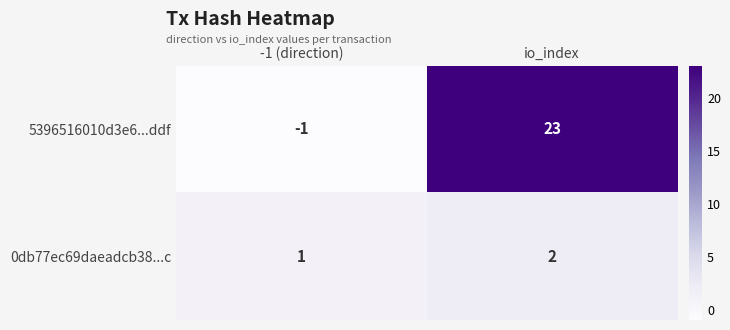

Which series changed the most between -1 (direction) and io_index?

5396516010d3e6...ddf